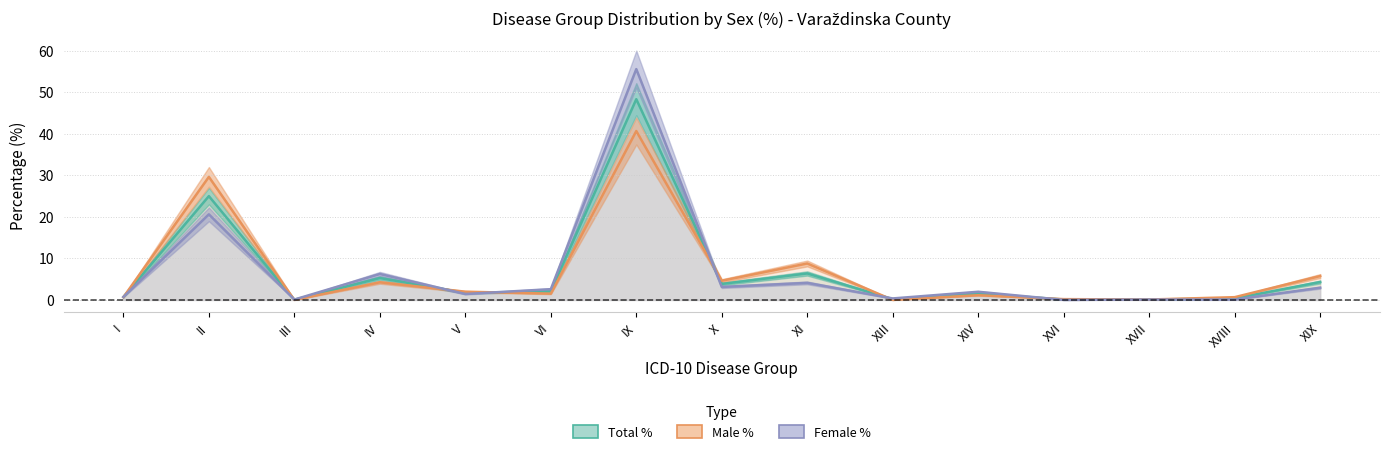

At which label does Male % reach its minimum?

III